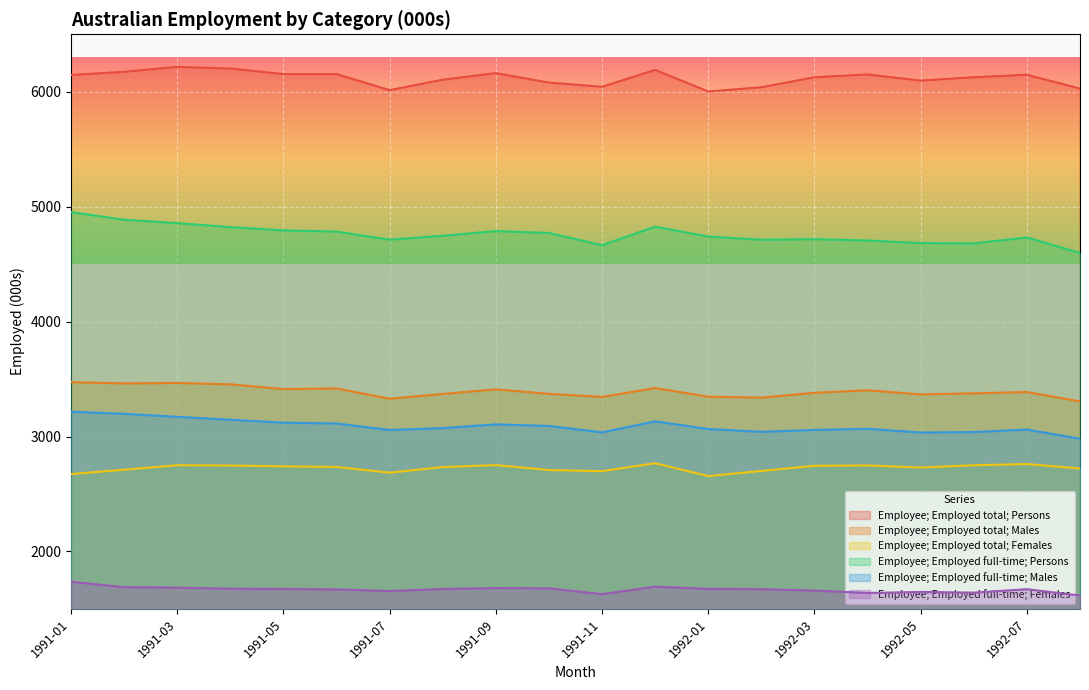

What is the highest value of the Employee; Employed full-time; Persons series?

4953.0